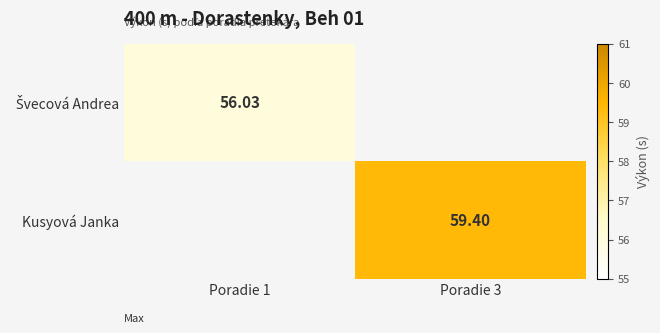

Rank the series by their average value, from lowest to highest.

Švecová Andrea, Kusyová Janka